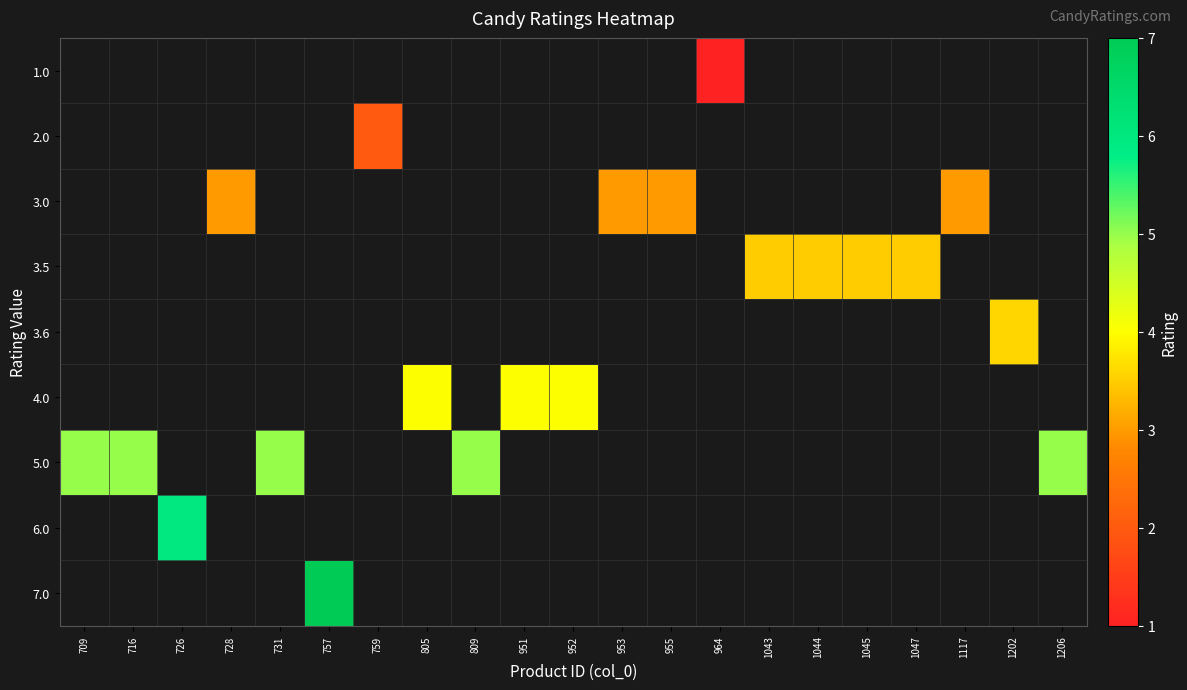

Which label corresponds to the smallest value in the chart?

964